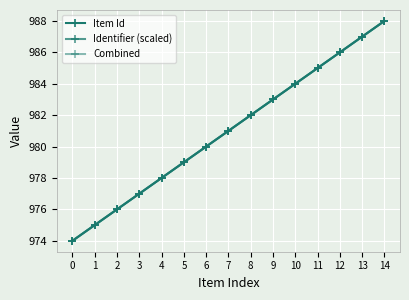

How many lines are shown in the chart?

3